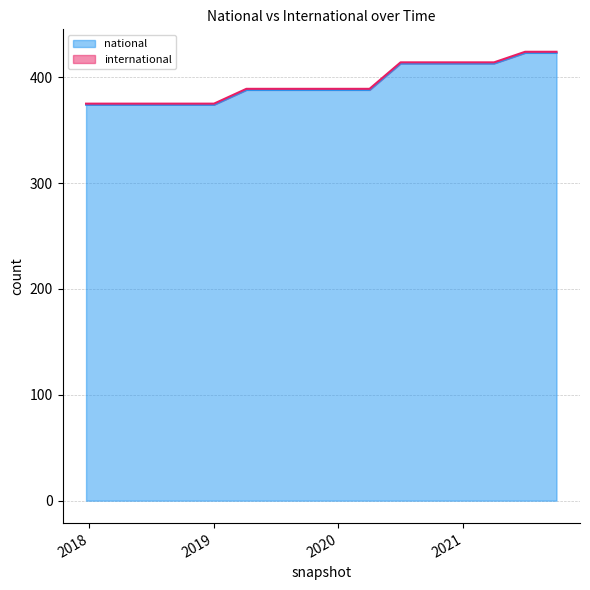

What is the difference between the maximum and second lowest values?

49